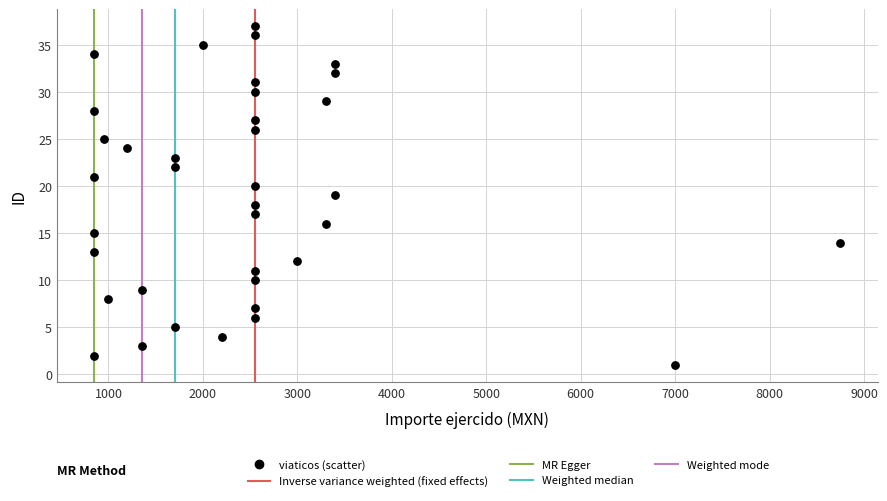

What is the range of Y values (max minus min)?

36